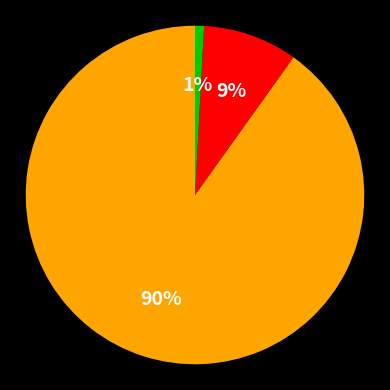

How many segments does this pie chart have?

3